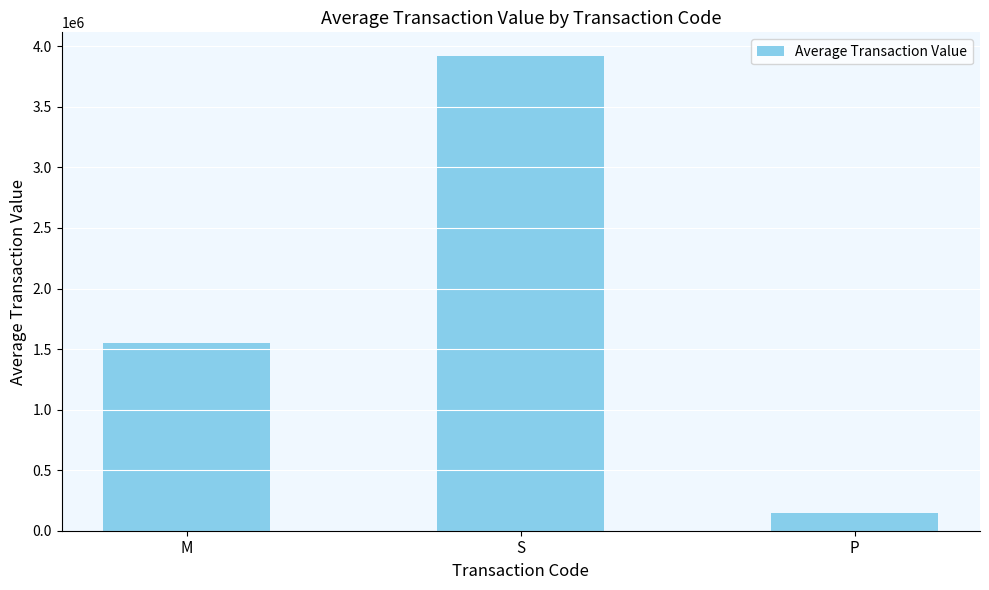

The value at P is 147788.0. True or false?

True